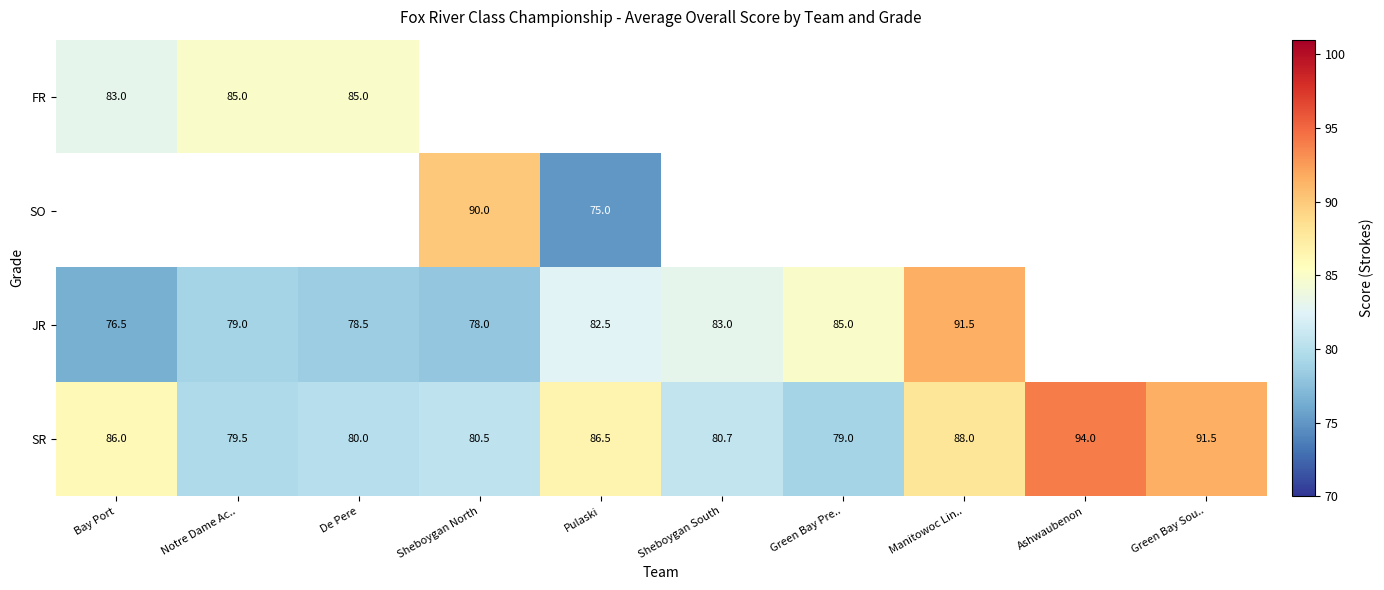

What is the sum of the SR values at Green Bay Sou.. and Green Bay Pre..?

170.5